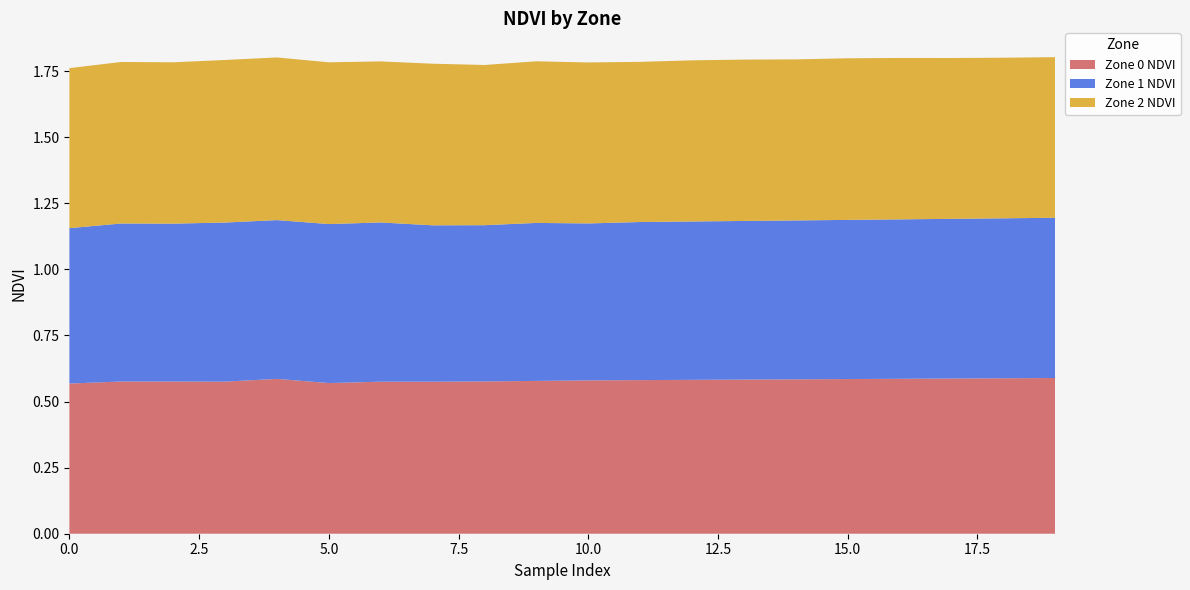

Reading left to right, extract all data points from this chart.

Zone 0 NDVI: 0.6	0.6	0.6	0.6	0.6	0.6	0.6	0.6	0.6	0.6	0.6	0.6	0.6	0.6	0.6	0.6	0.6	0.6	0.6	0.6
Zone 1 NDVI: 0.6	0.6	0.6	0.6	0.6	0.6	0.6	0.6	0.6	0.6	0.6	0.6	0.6	0.6	0.6	0.6	0.6	0.6	0.6	0.6
Zone 2 NDVI: 0.6	0.6	0.6	0.6	0.6	0.6	0.6	0.6	0.6	0.6	0.6	0.6	0.6	0.6	0.6	0.6	0.6	0.6	0.6	0.6